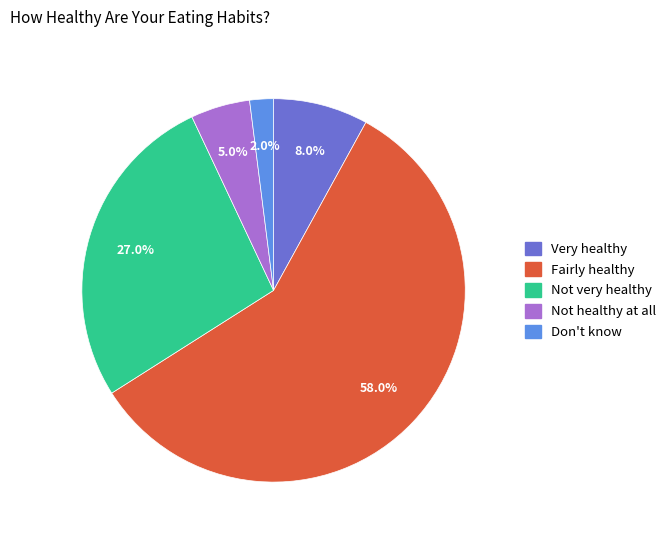

True or false: Not very healthy accounts for 16% of the total.

False